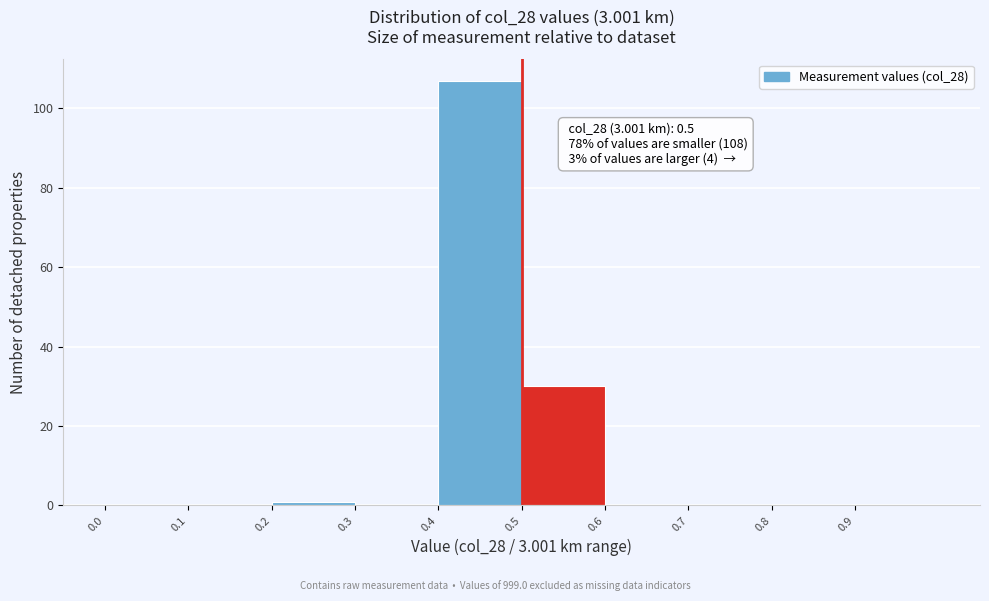

Which range on the x-axis has the tallest bar?

0.4 to 0.5